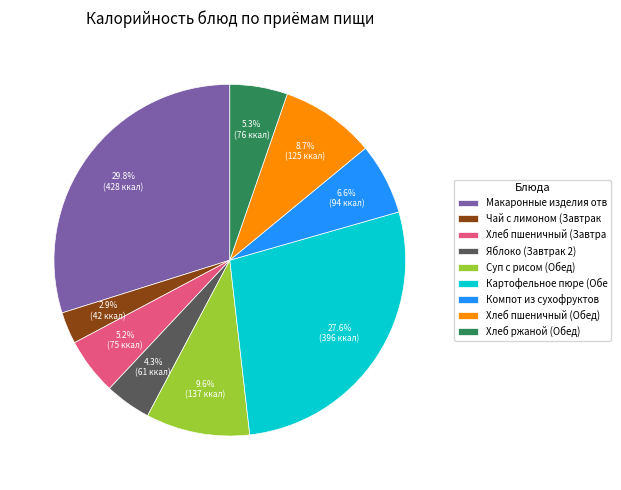

Does Суп с рисом (Обед) represent more than half of the total?

No